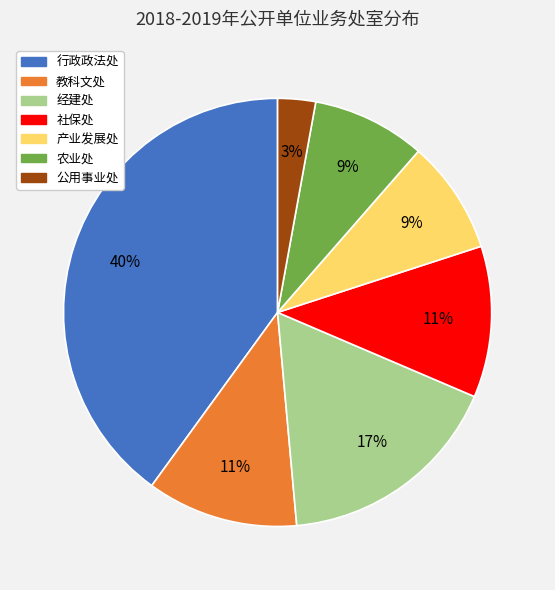

To the nearest percent, what is the average slice percentage?

14%